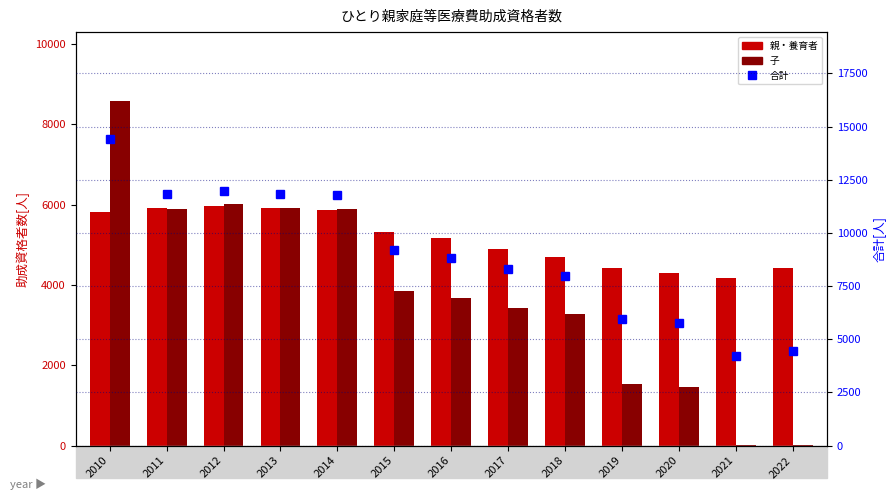

Reading right to left, extract all data points from this chart.

親・養育者: 2022=4418	2021=4172	2020=4301	2019=4422	2018=4693	2017=4890	2016=5162	2015=5330	2014=5879	2013=5908	2012=5966	2011=5924	2010=5820
子: 2022=24	2021=26	2020=1457	2019=1537	2018=3278	2017=3415	2016=3668	2015=3854	2014=5887	2013=5912	2012=6016	2011=5903	2010=8582
合計: 2022=4442	2021=4198	2020=5763	2019=5959	2018=7971	2017=8305	2016=8830	2015=9184	2014=11766	2013=11820	2012=11982	2011=11827	2010=14402